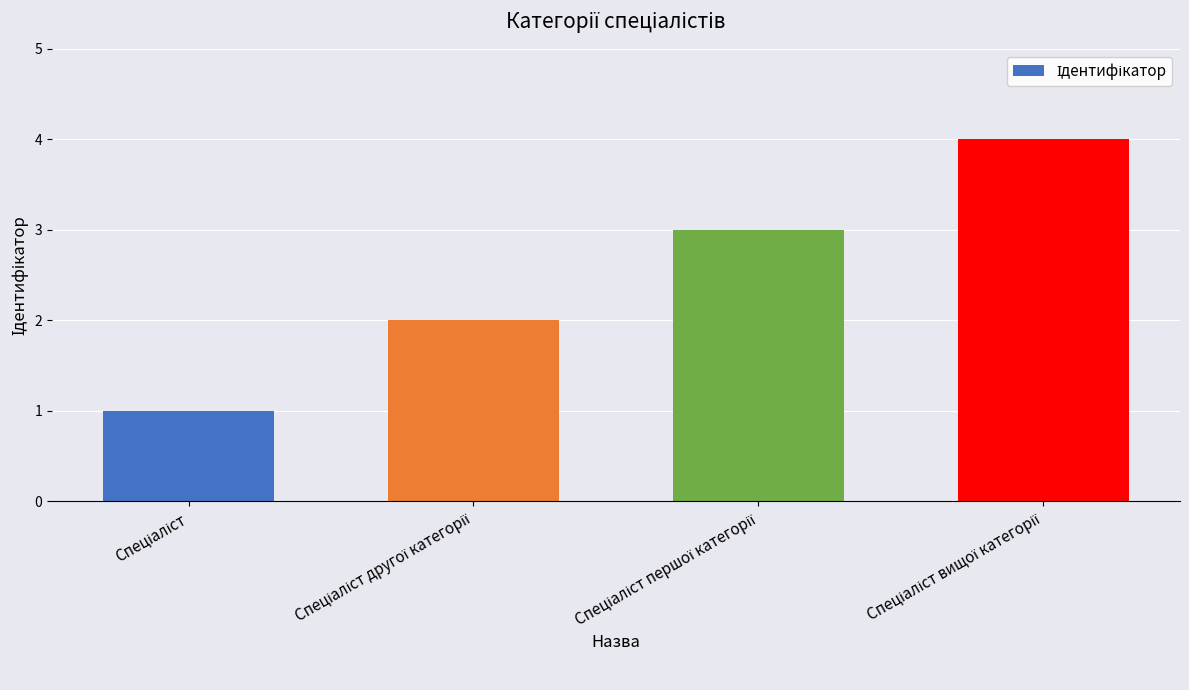

What is the smallest value displayed?

1